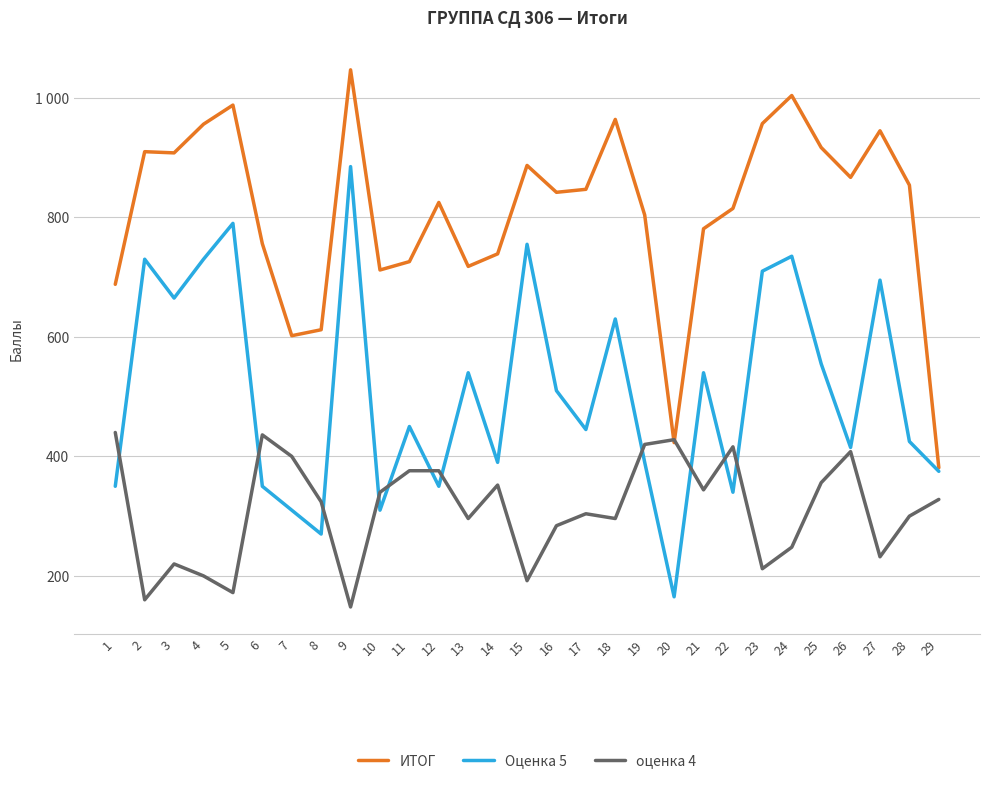

Which series has the largest range (max minus min)?

Оценка 5